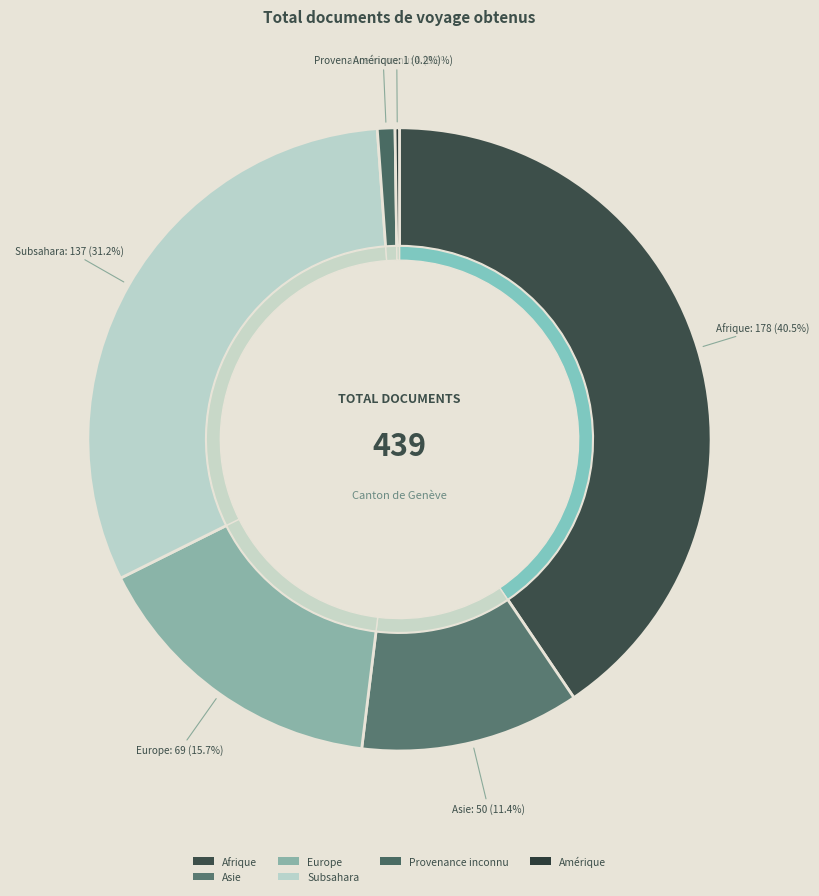

Is it true that Provenance inconnu is 1% of the pie?

True